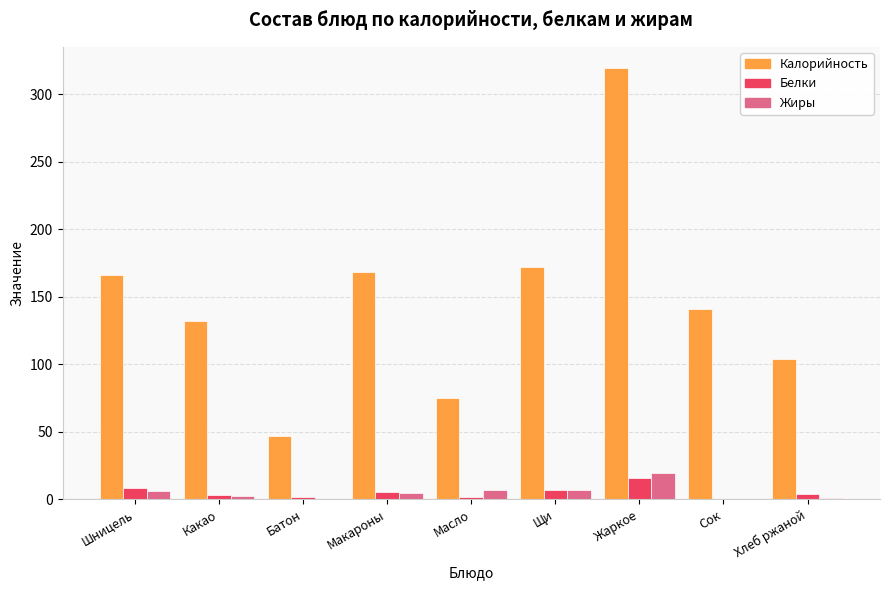

What value does the Жиры series have at Жаркое?

19.3